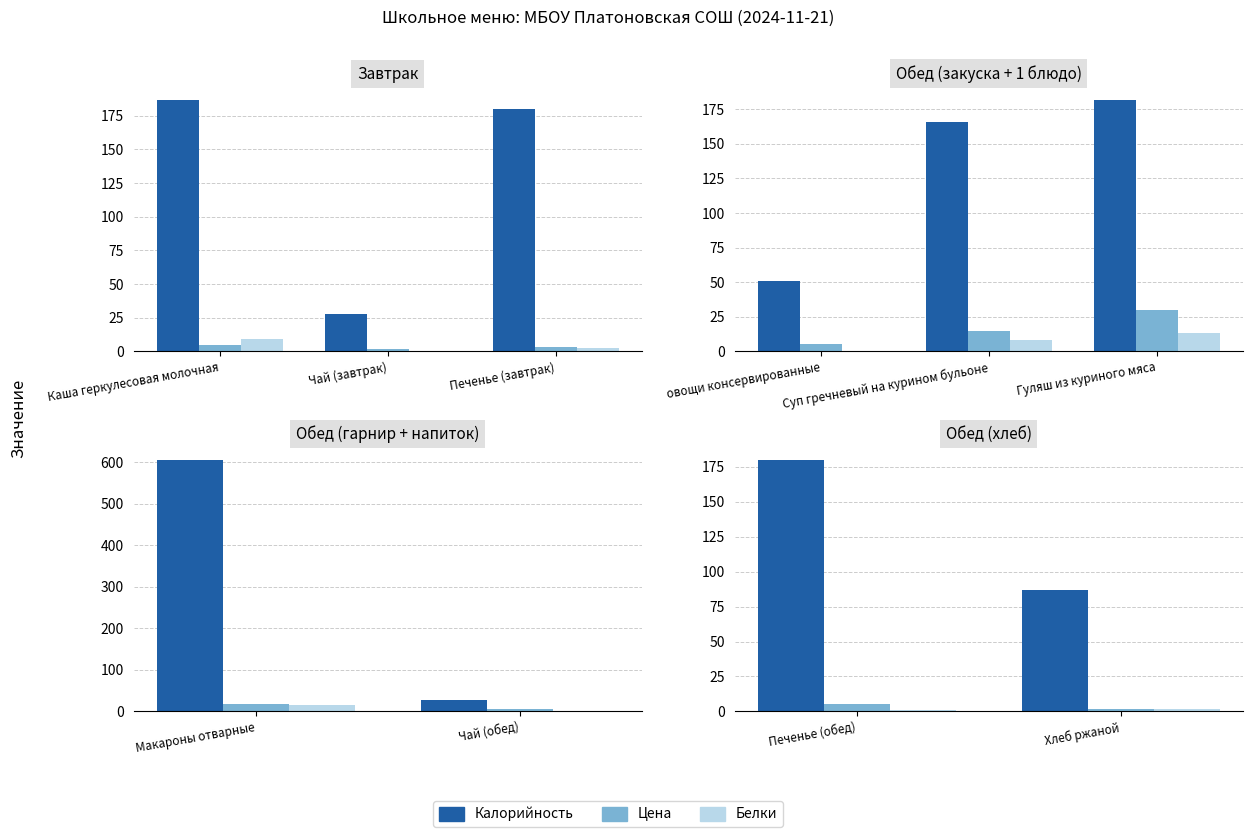

True or false: Калорийность has a value of 35.9 at Хлеб ржаной.

False